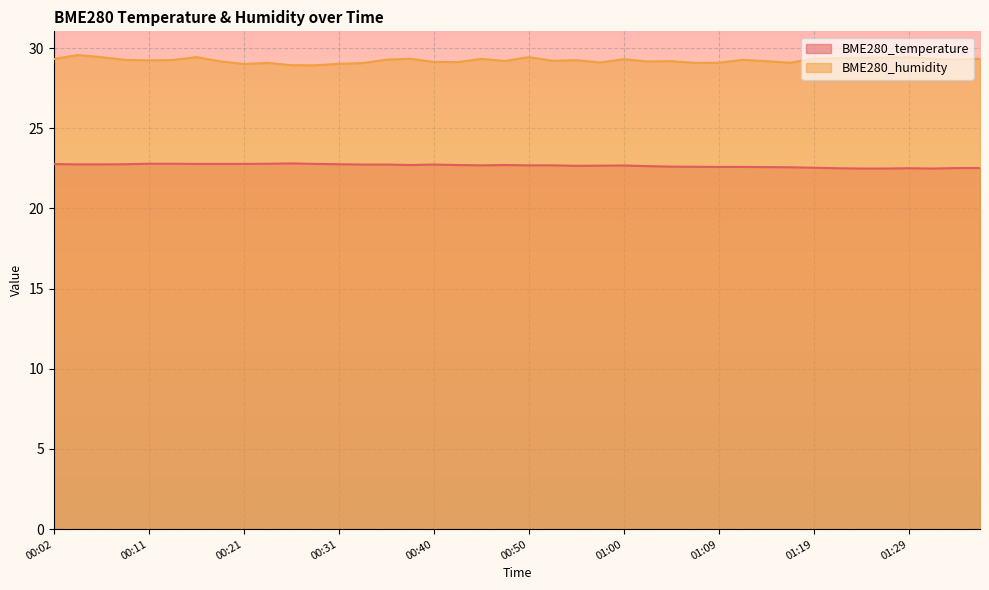

What is the minimum value shown in the chart?

22.5